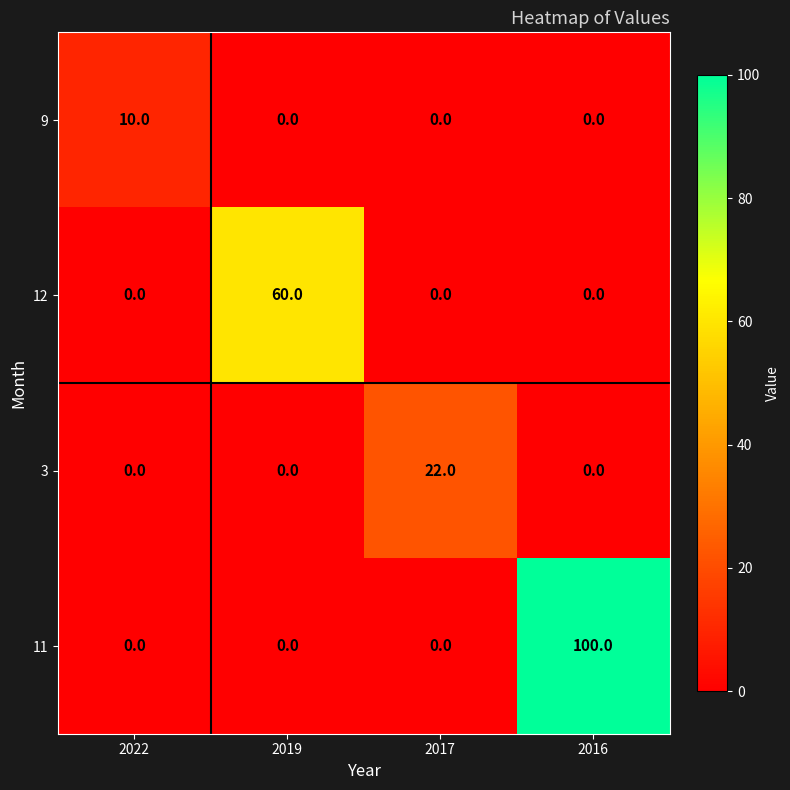

Which category has the highest value across all series?

2016